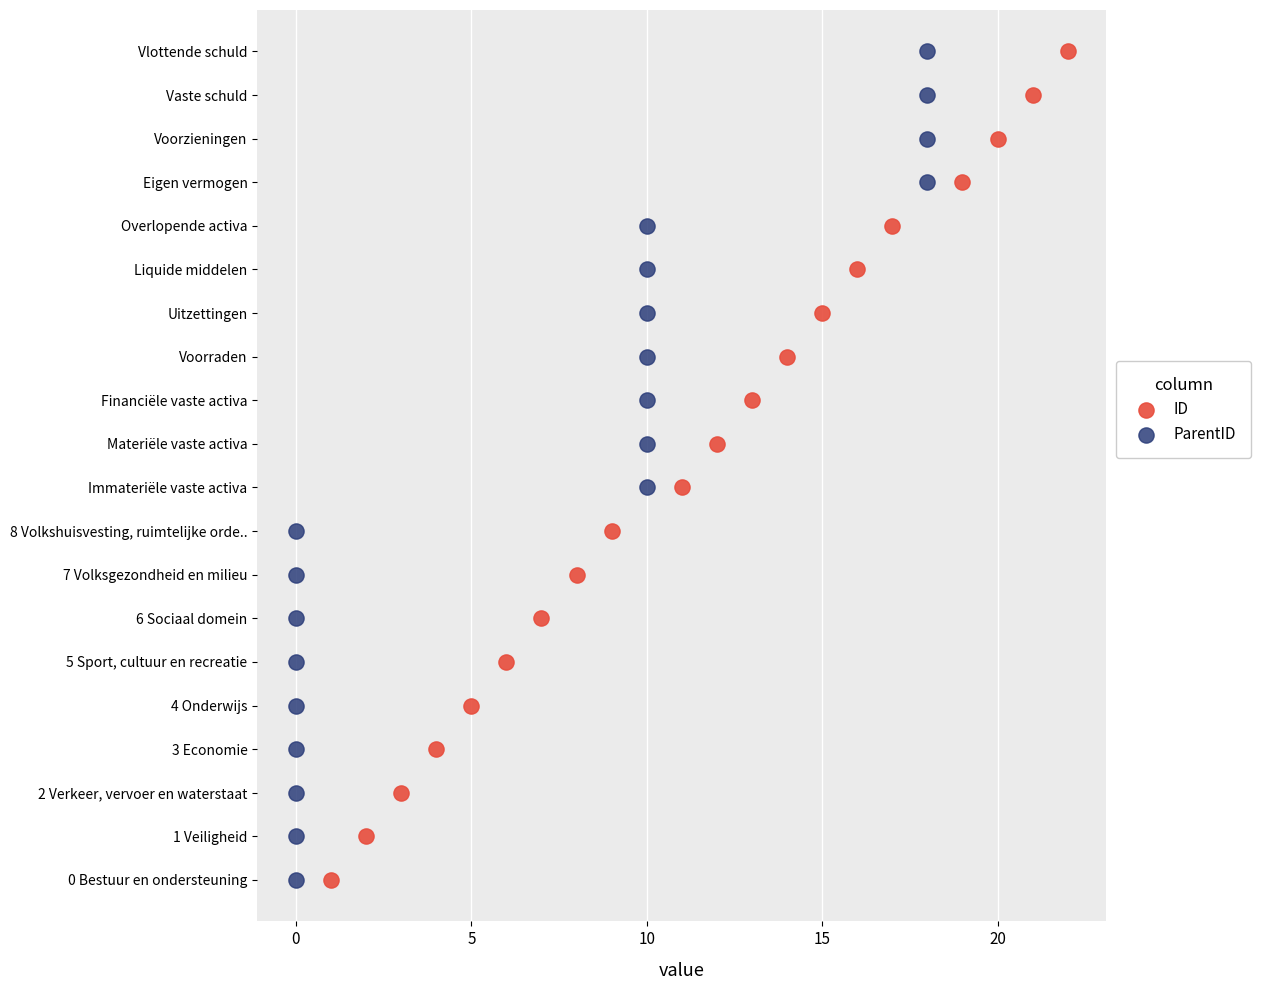

What are all the series names shown in the legend?

ID, ParentID